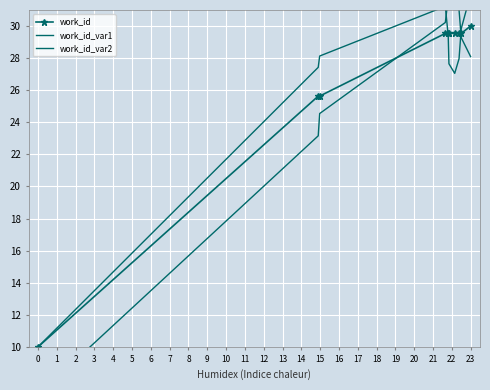

How many data points in work_id_var1 are above 28?

5